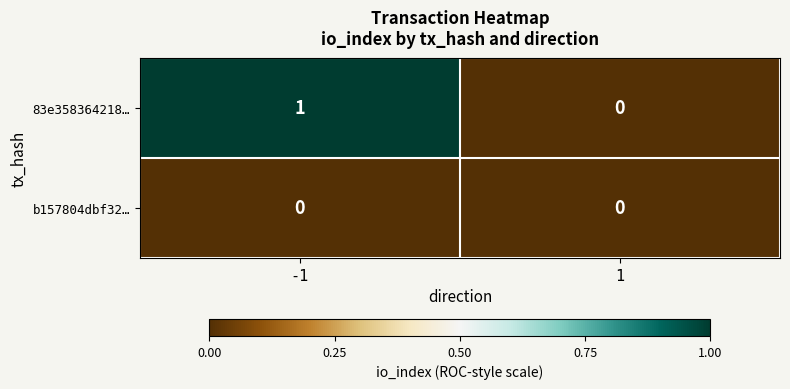

List the series in order of their peak value, lowest first.

b157804dbf32…, 83e358364218…